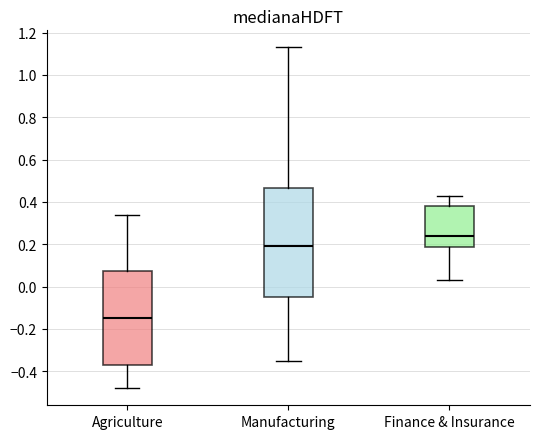

Reading left to right, transcribe this box plot: for each box, give where its median line is, the range the box spans, and where its two whiskers end, as read against the y-axis. The values are not printed on the chart, so give them approximately, as read against the axis.

Agriculture: median -0.14, box -0.36 to 0.08, whiskers -0.48 to 0.34
Manufacturing: median 0.20, box -0.04 to 0.46, whiskers -0.34 to 1.14
Finance & Insurance: median 0.24, box 0.18 to 0.38, whiskers 0.04 to 0.44